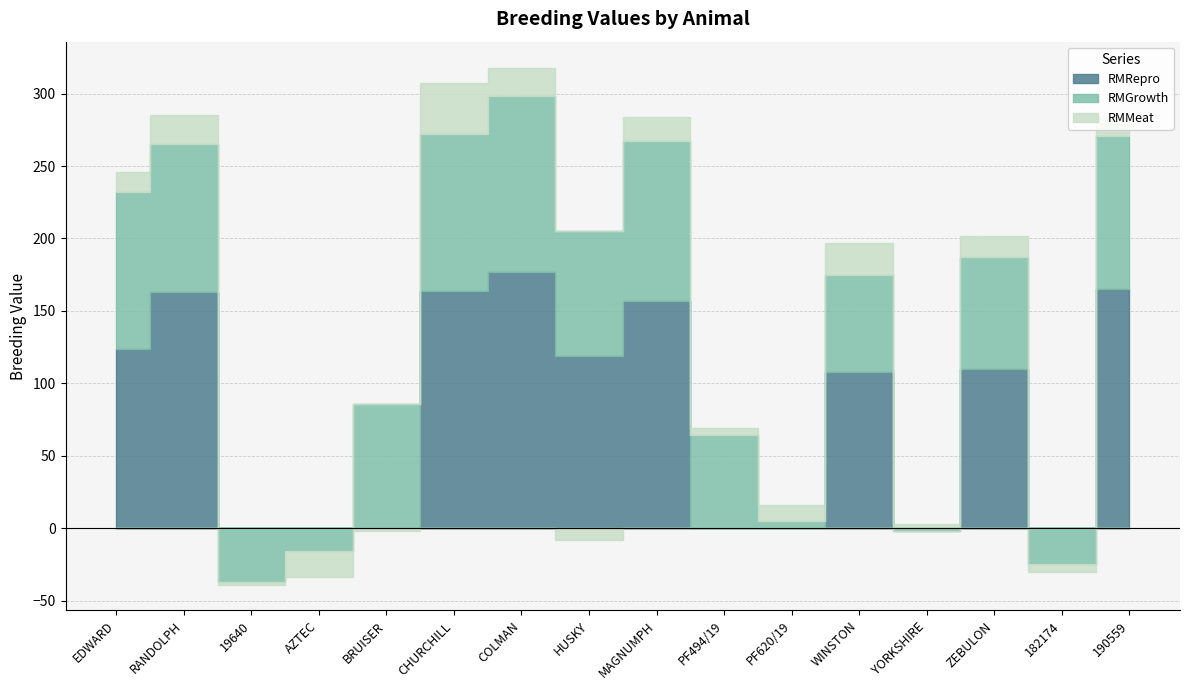

What is the spread (max minus min) of values at WINSTON?

86